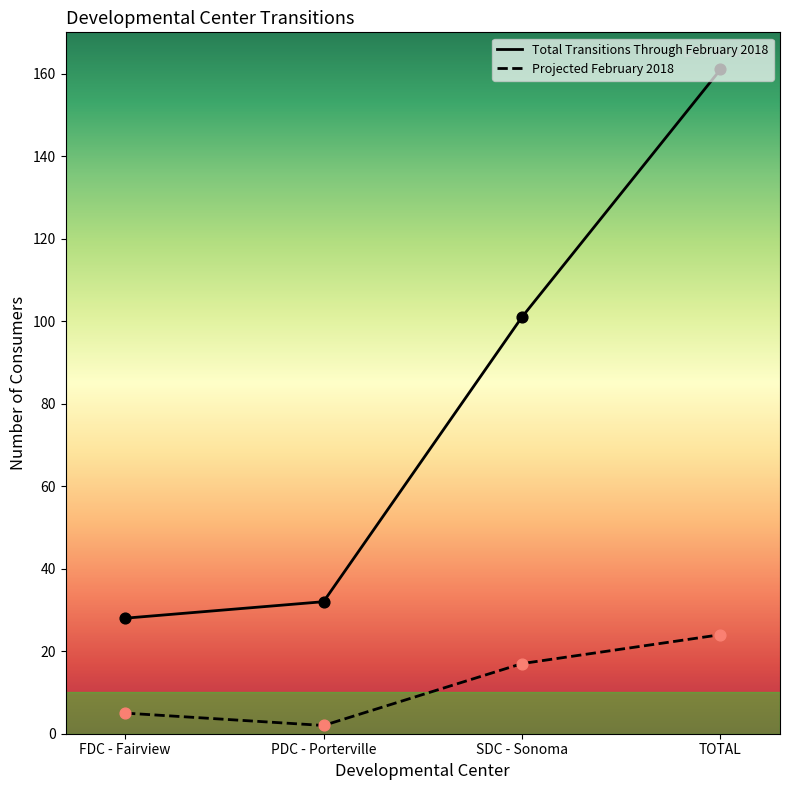

Which series has the largest total across all categories?

Total Transitions Through February 2018